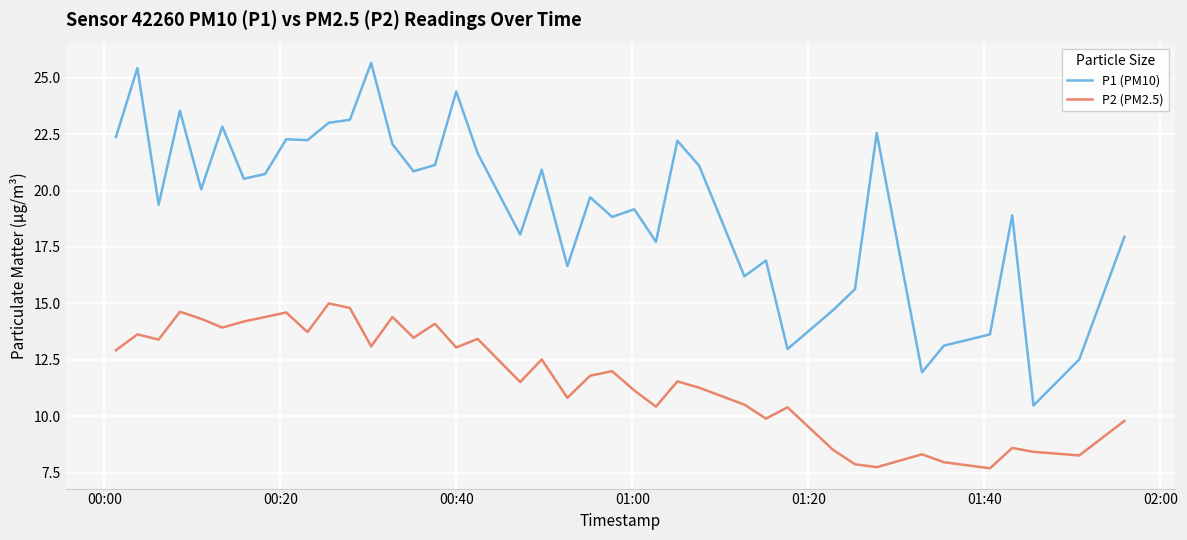

What is the difference between the maximum and minimum values in the P1 (PM10) series?

15.2